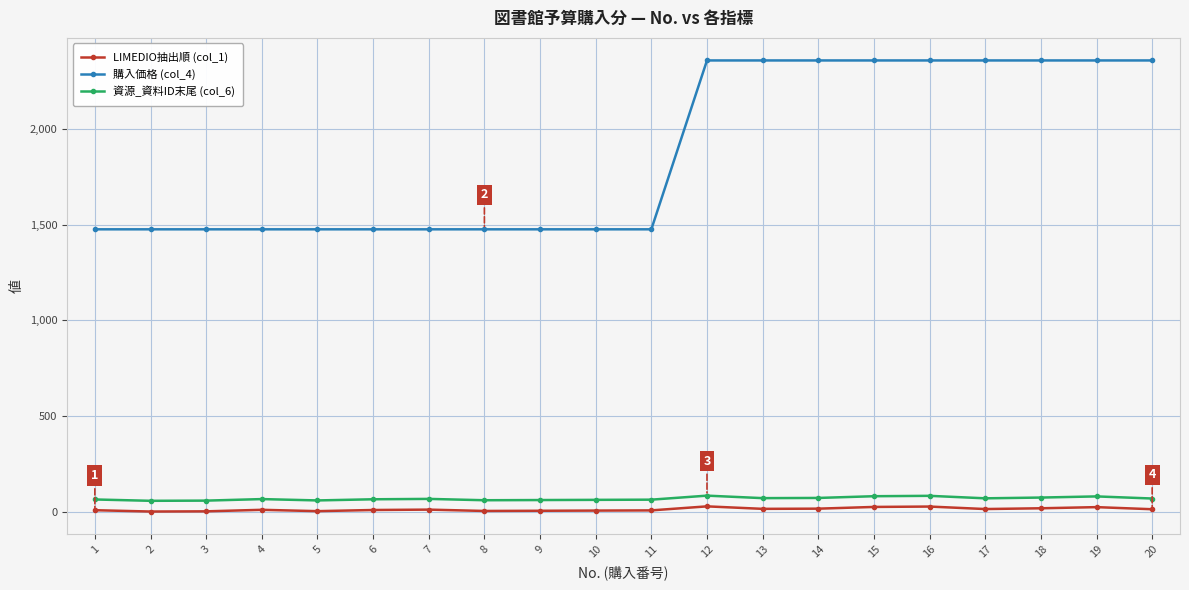

Rank the series by their maximum value, from highest to lowest.

購入価格 (col_4), 資源_資料ID末尾 (col_6), LIMEDIO抽出順 (col_1)